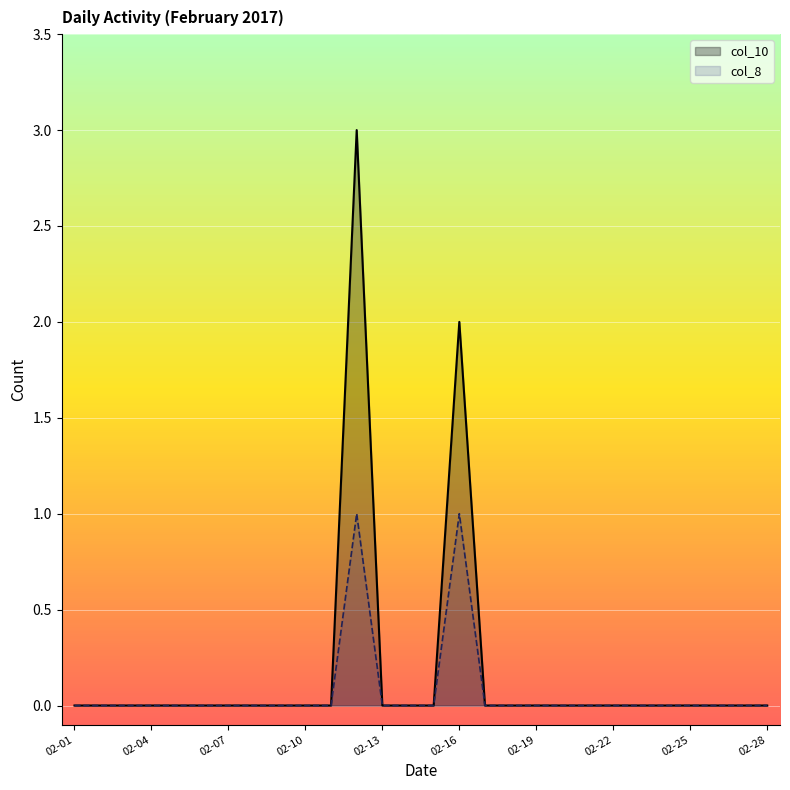

How many positive values does the col_8 series have?

2